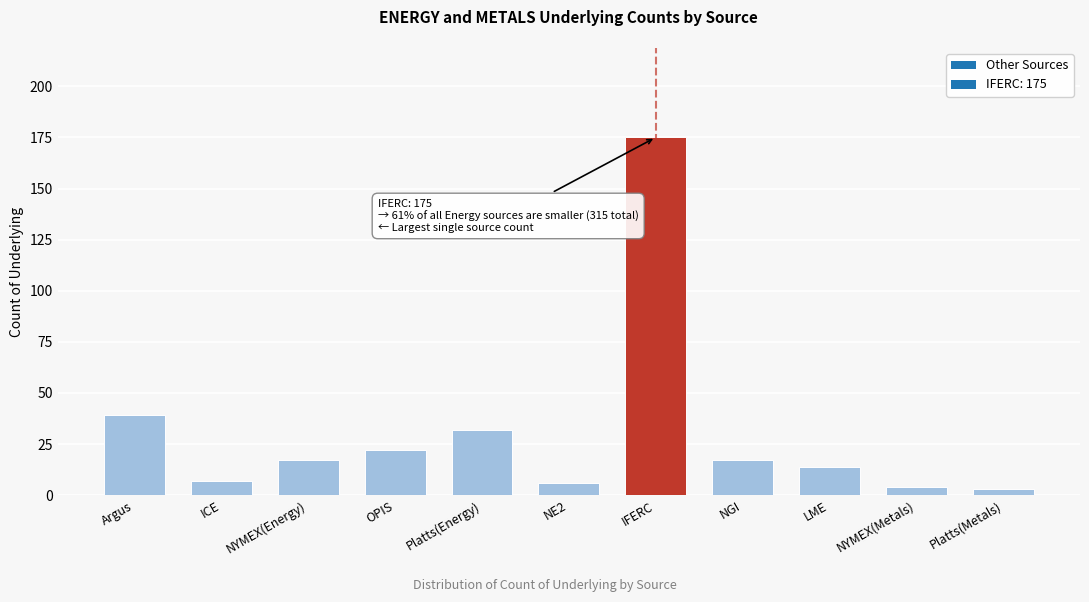

Reading left to right, what are all the values shown in this chart?

Argus=39	ICE=7	NYMEX(Energy)=17	OPIS=22	Platts(Energy)=32	NE2=6	IFERC=175	NGI=17	LME=14	NYMEX(Metals)=4	Platts(Metals)=3